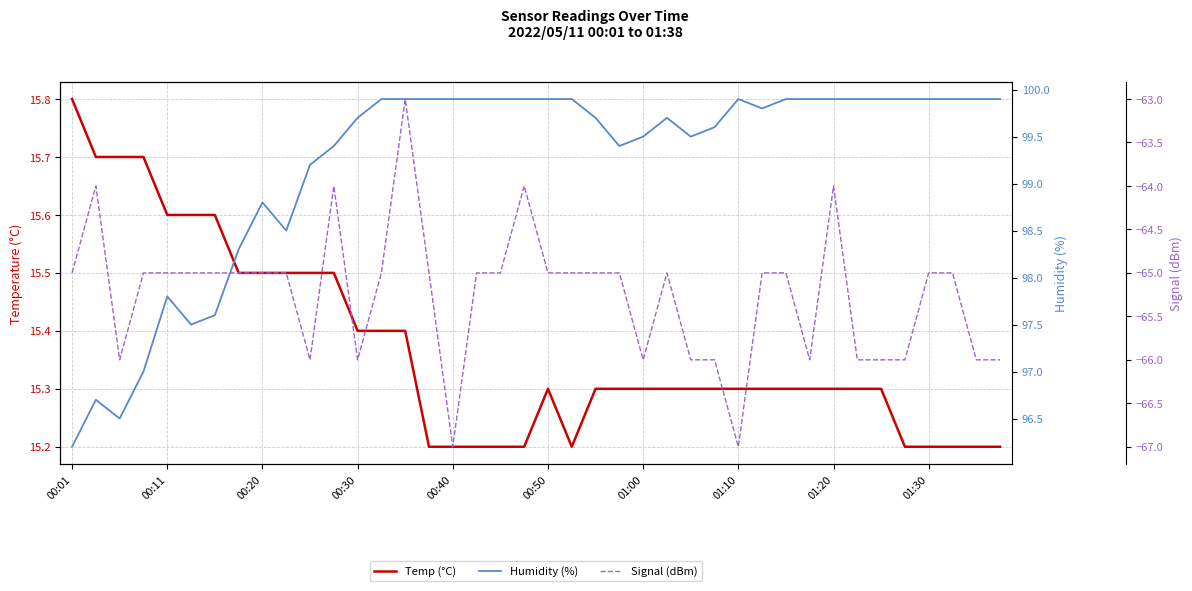

What is the difference between the maximum and second lowest values in the Signal (dBm) series?

4.0